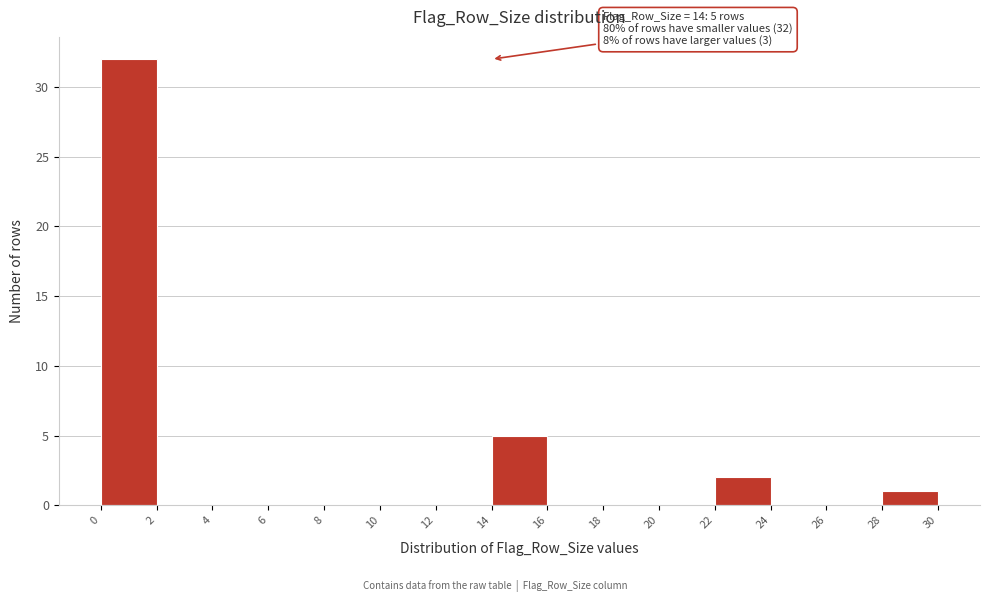

Which range on the x-axis has the tallest bar?

0 to 2